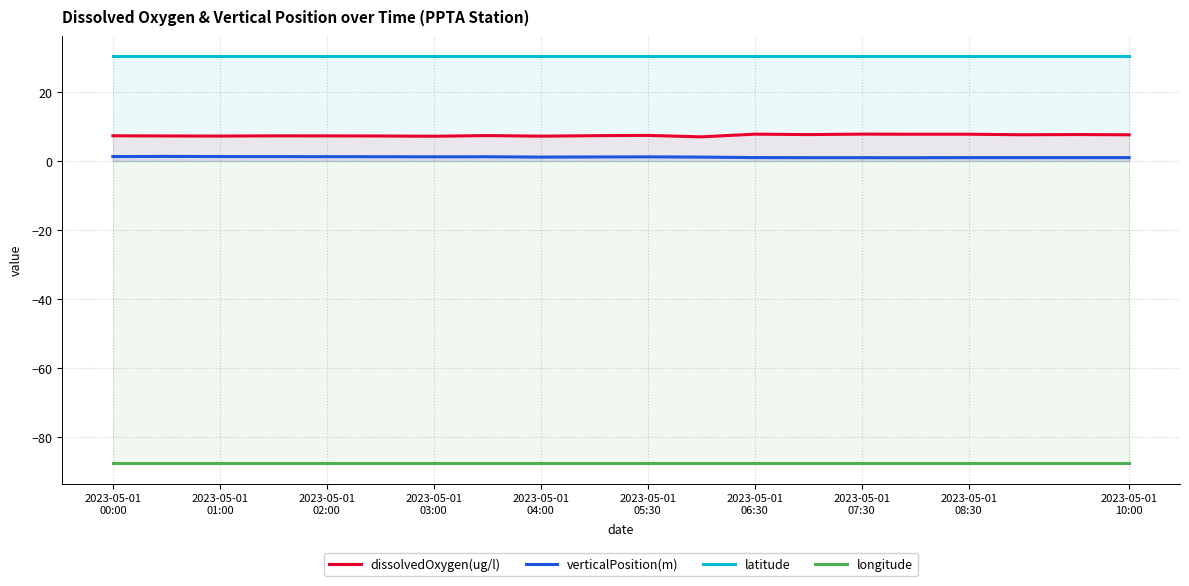

True or false: longitude and dissolvedOxygen(ug/l) intersect in this chart.

False